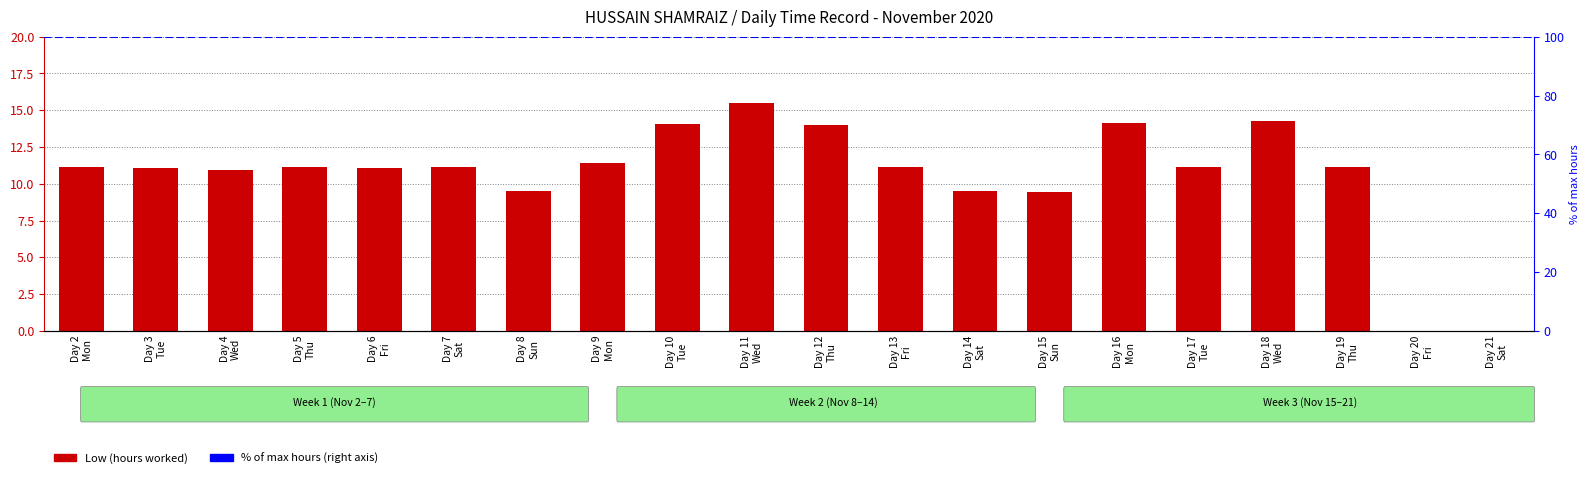

Count the number of data series in this chart.

1